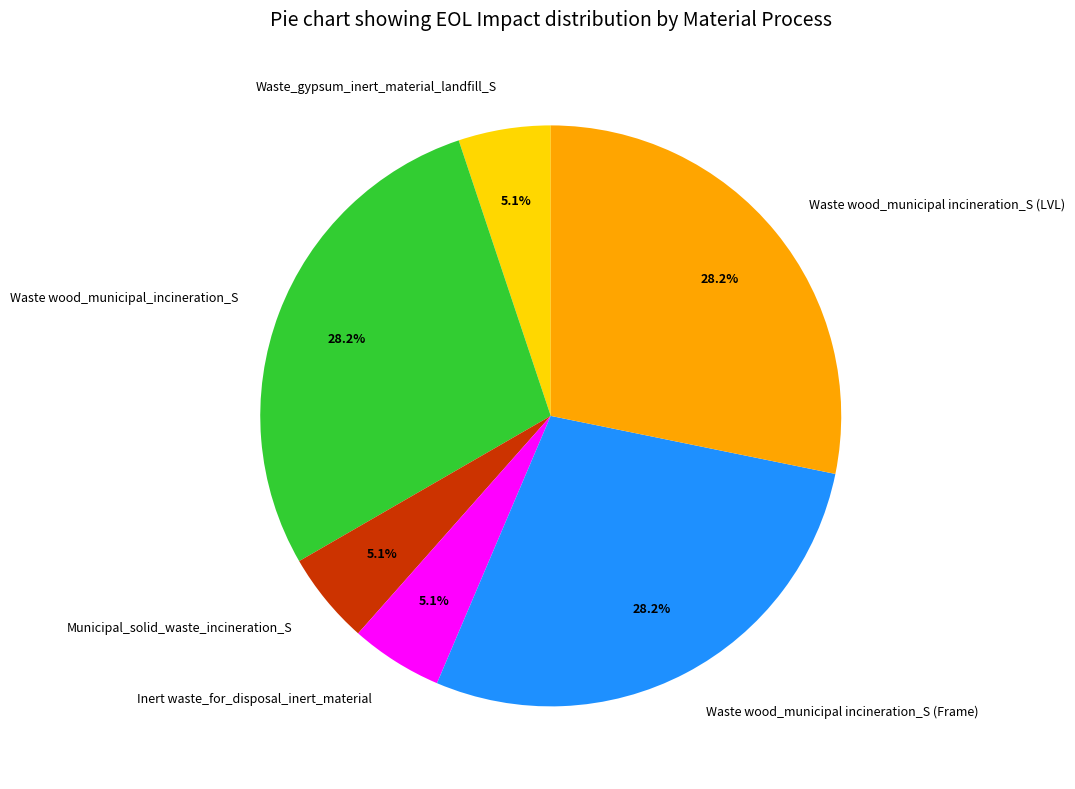

Does Waste_gypsum_inert_material_landfill_S account for over 50% of the chart?

No